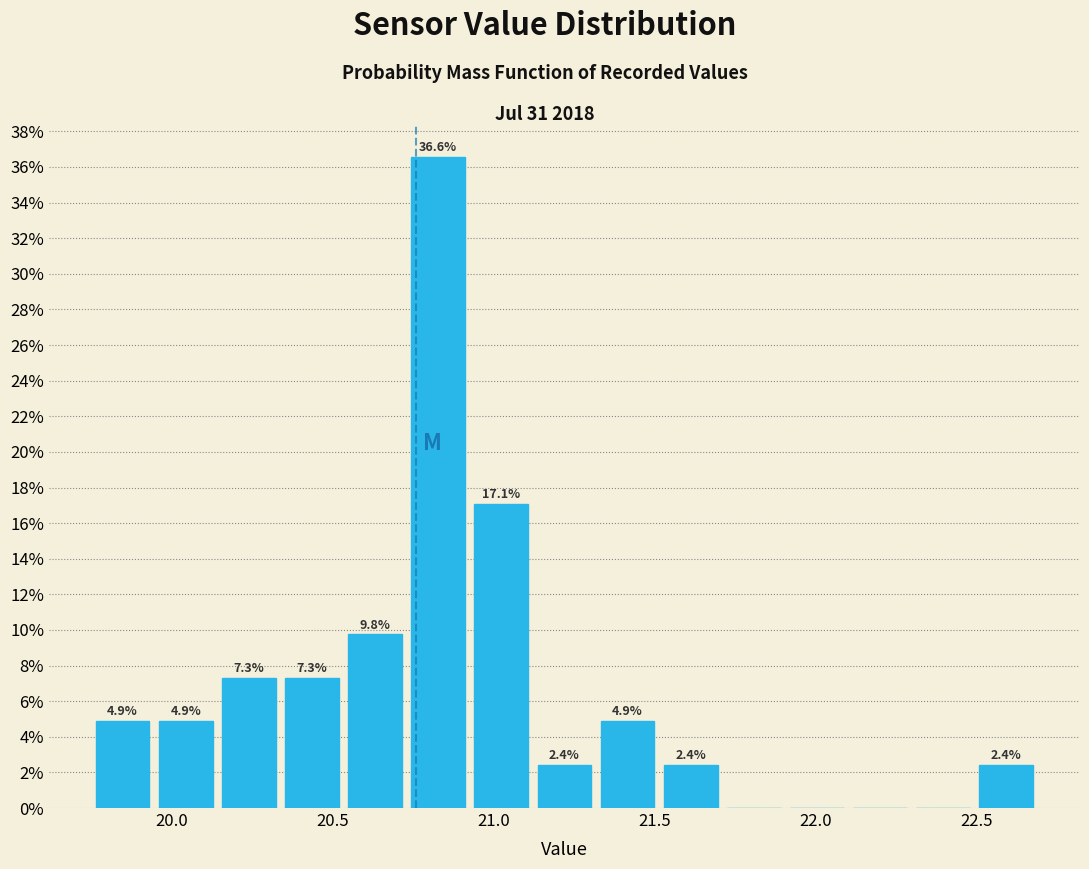

Around what value on the x-axis is the tallest bar? Give the approximate position of its centre, as read against the axis.

20.85